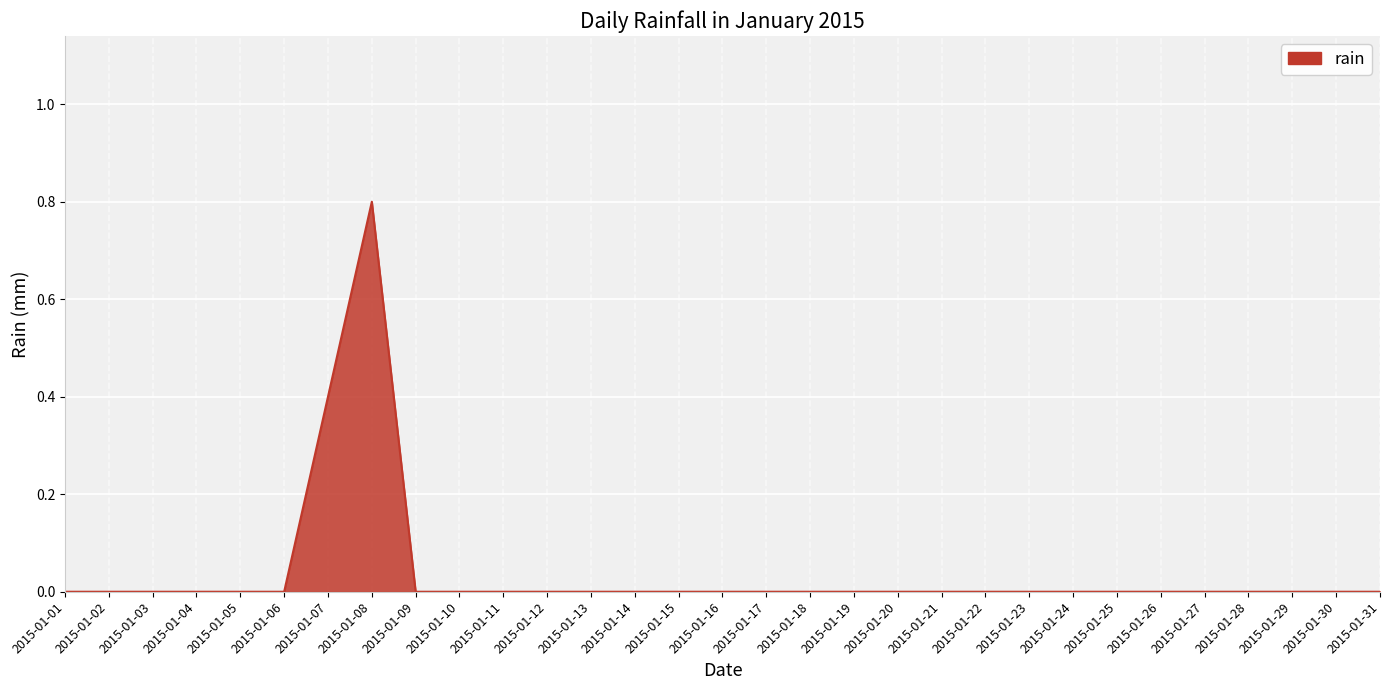

How many values are between 0 and 1?

31